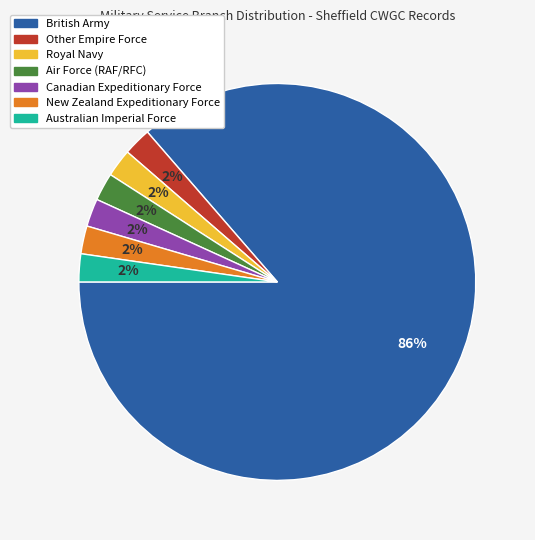

To the nearest percent, what portion does Australian Imperial Force represent?

2%